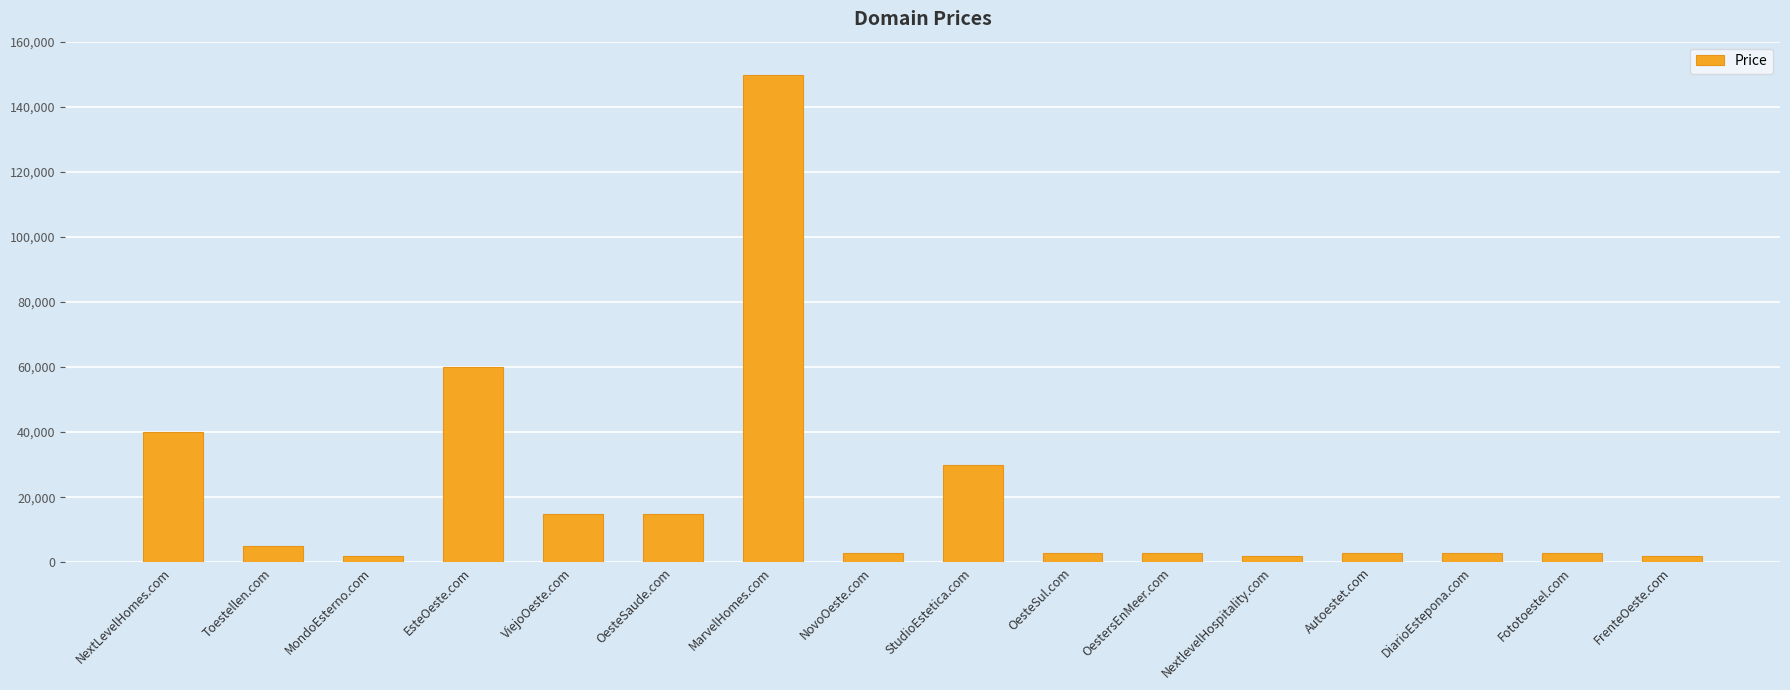

How many data points does each series have?

16